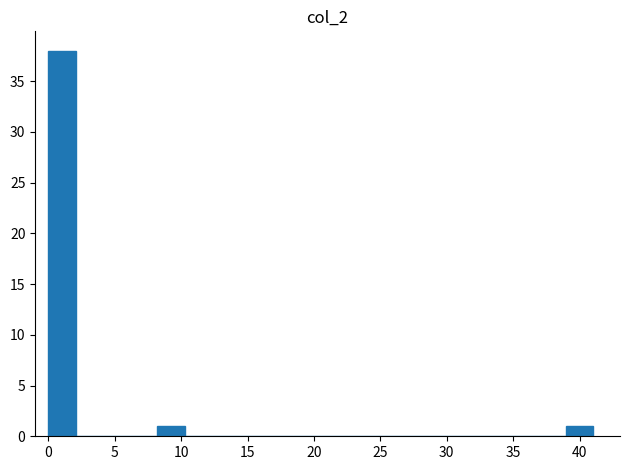

How tall is the bar that spans 8.20 to 10.25 on the x-axis? Neither the bar edges nor the heights are printed on the chart, so give them approximately, as read against the axes.

1